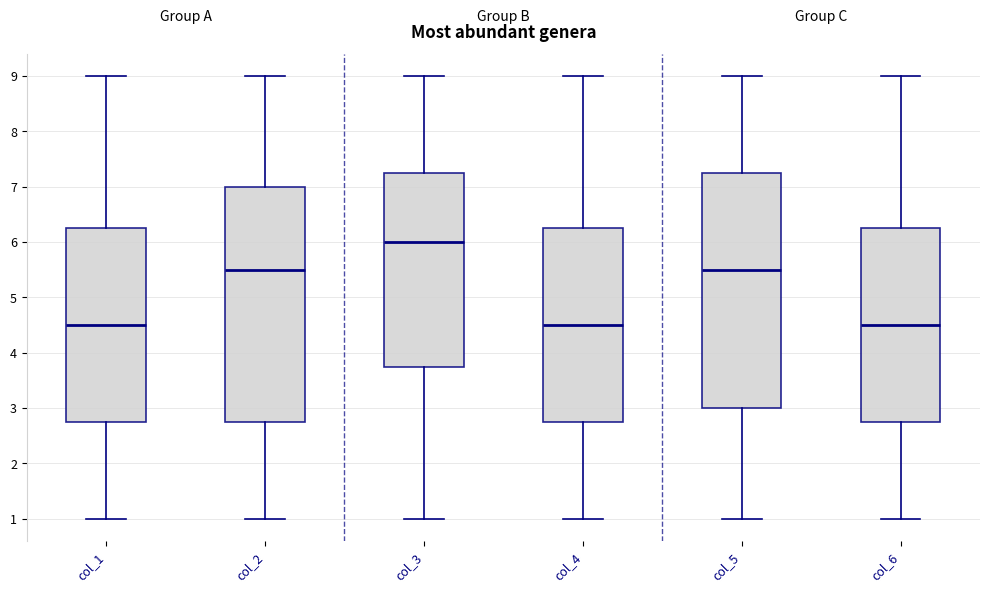

Where does the lower whisker of the box for col_5 end on the y-axis? The values are not printed on the chart, so give them approximately, as read against the axis.

1.0